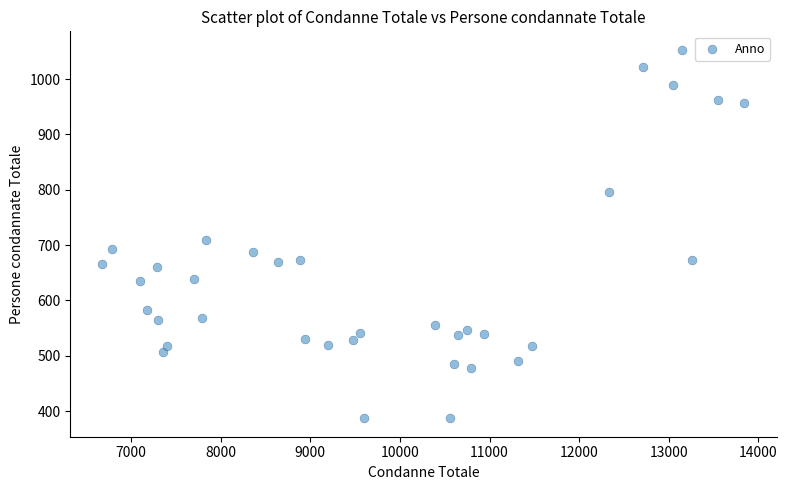

What is the range of X values (max minus min)?

7162